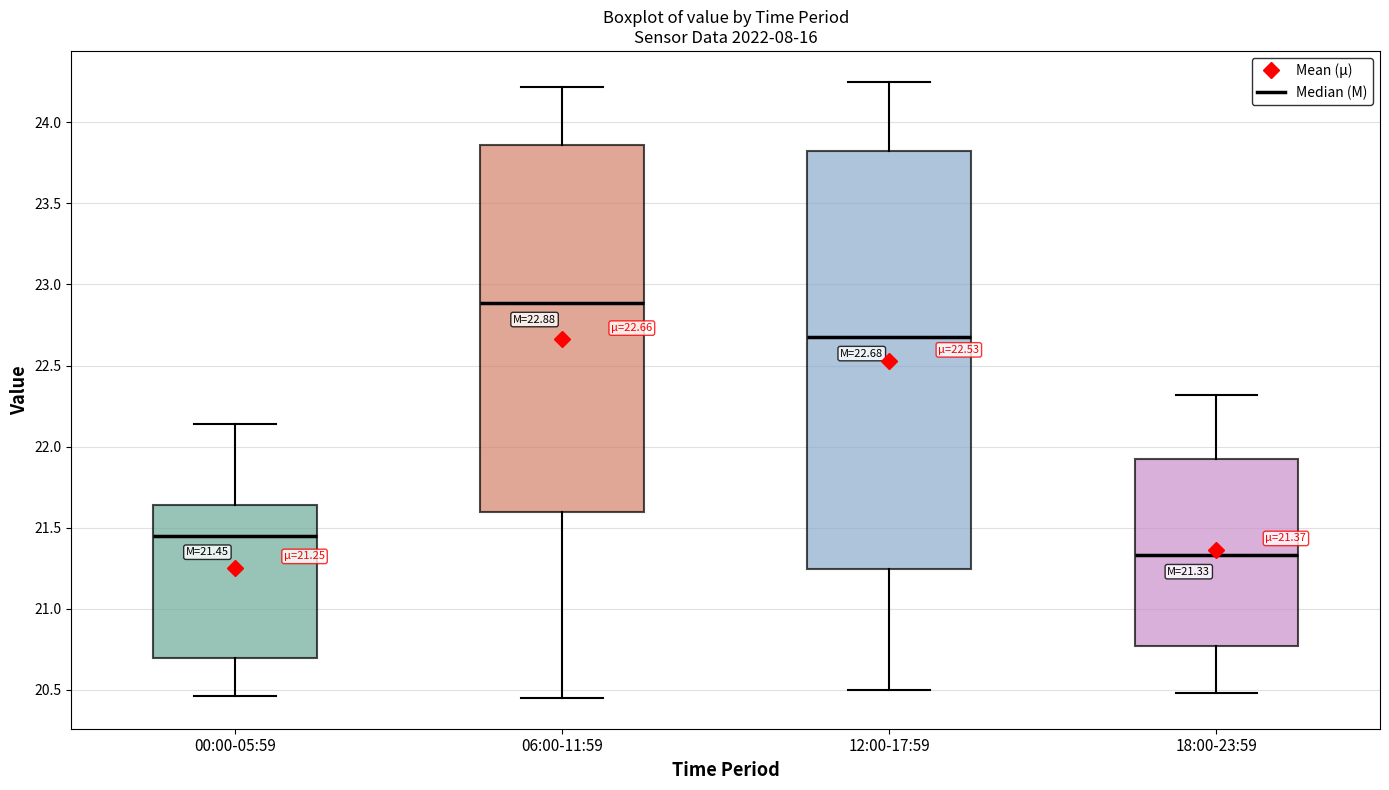

Which box has the lowest median line?

18:00-23:59